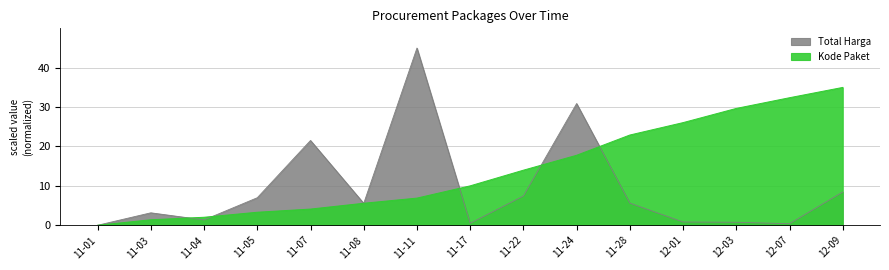

Reading left to right, what are all the values shown in this chart?

Total Harga (M): 0.0	3.2	1.4	7.0	21.5	5.6	45.0	0.5	7.4	30.9	5.6	0.8	0.8	0.4	8.4
Kode Paket (avg): 0.0	1.4	2.0	3.3	4.1	5.6	6.9	10.0	14.0	17.8	22.9	26.1	29.7	32.4	35.0